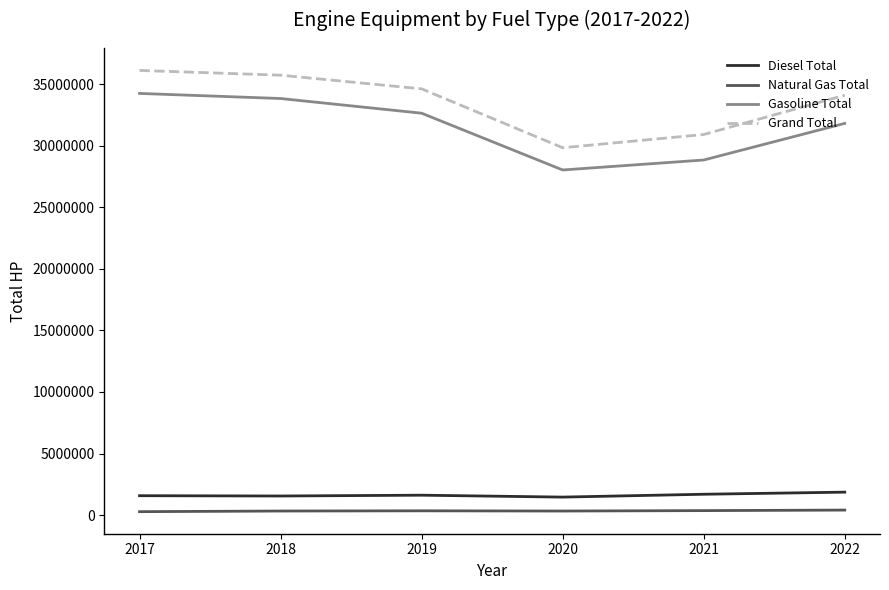

The value of Gasoline Total at 2019 is 42743147. True or false?

False